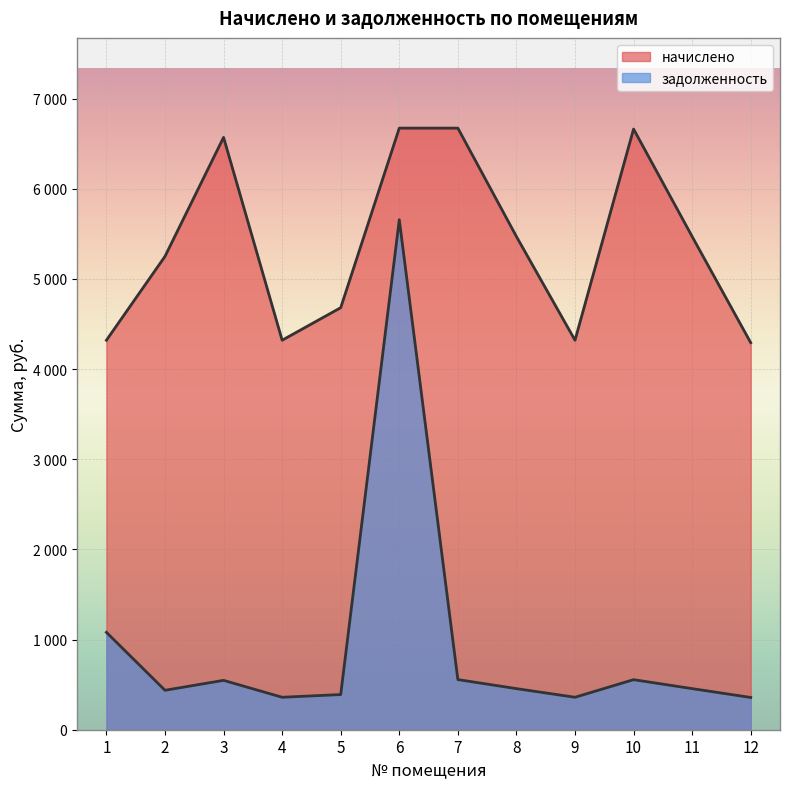

At which label does задолженность first exceed 455?

1